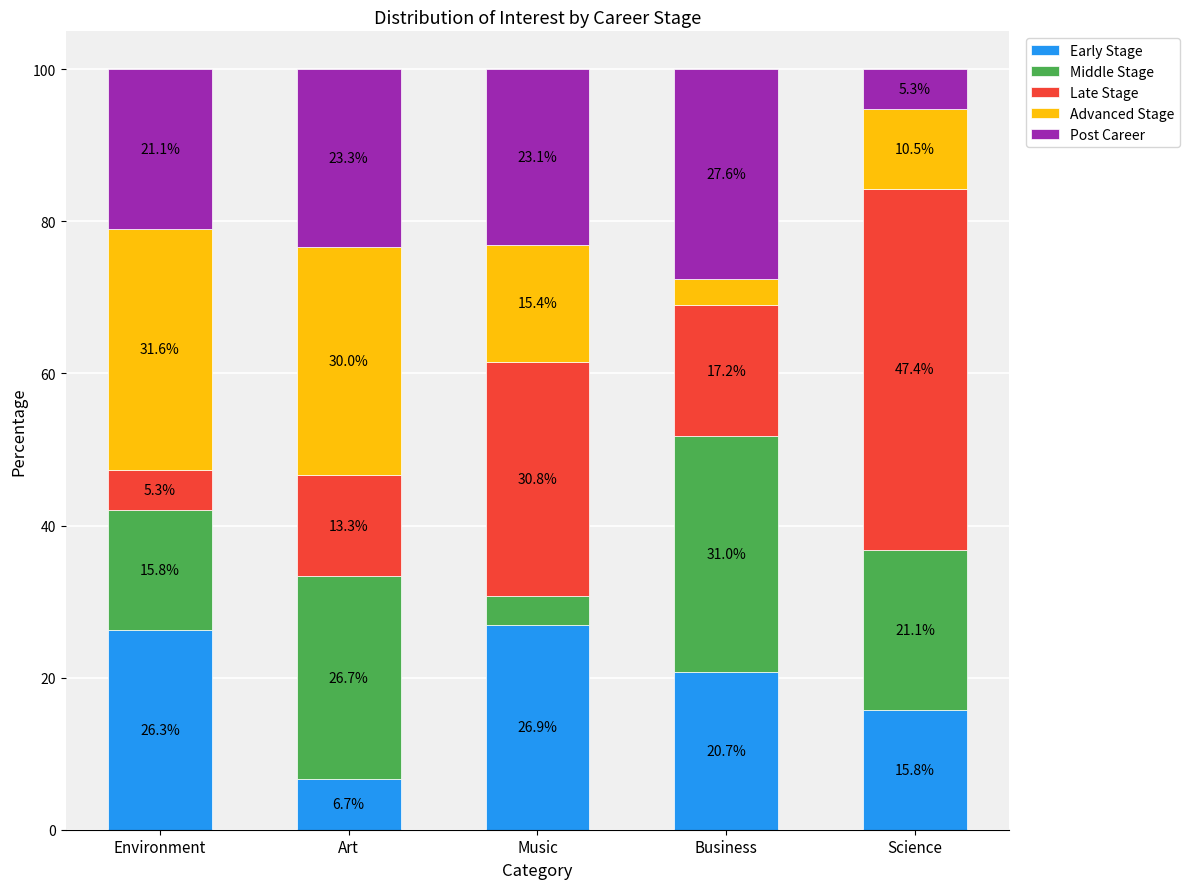

Is it true that Early Stage equals 11.2 at Art?

False